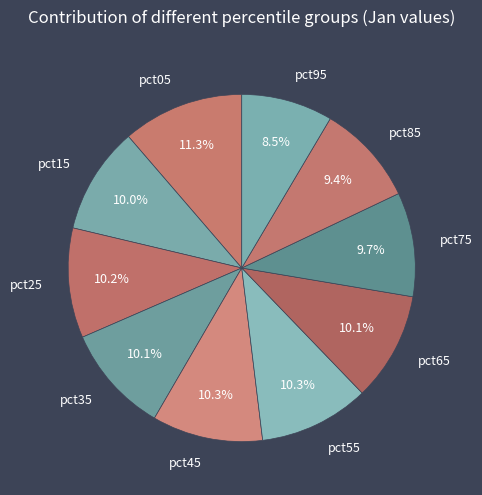

To the nearest percent, what is the difference between the pct05 and pct45 slice percentages?

1%